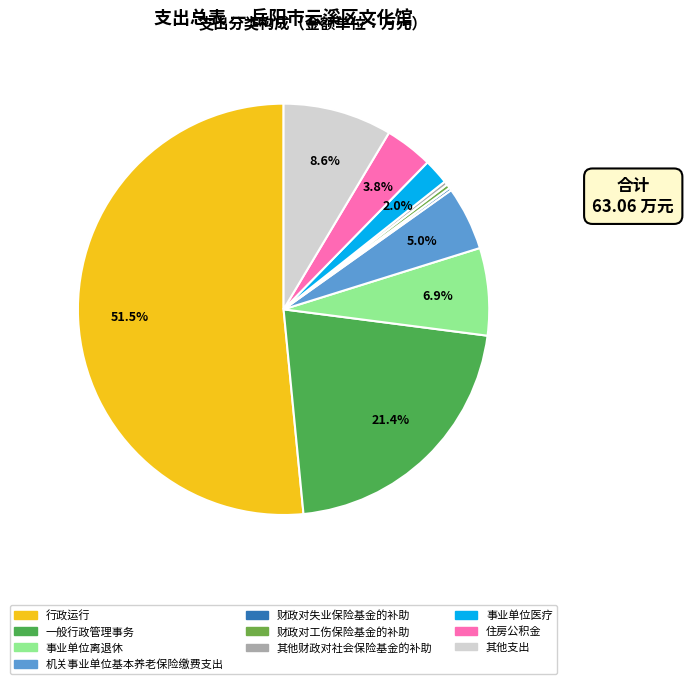

Does 行政运行 account for over 50% of the chart?

Yes